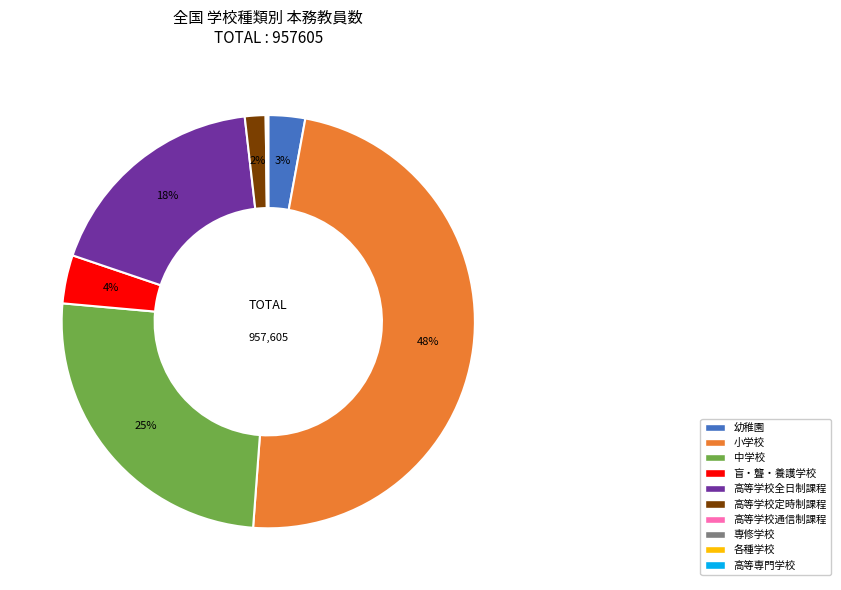

To the nearest percent, what percentage of the pie is 中学校?

25%